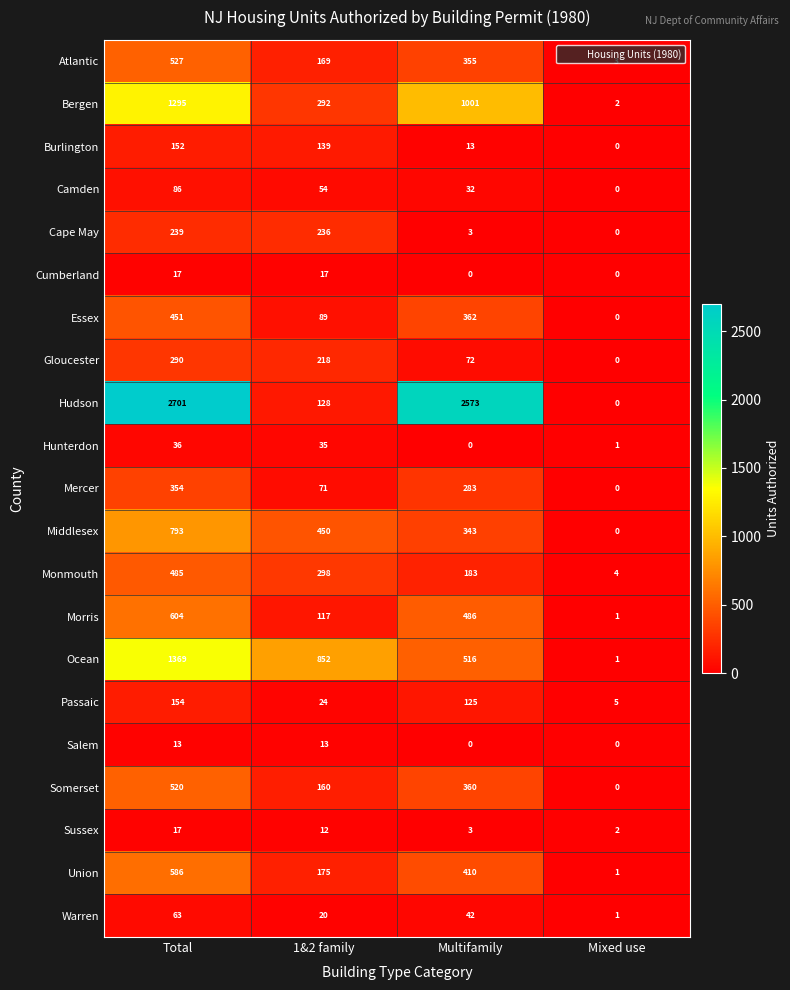

The Union series shows 1 at Mixed use. True or false?

True